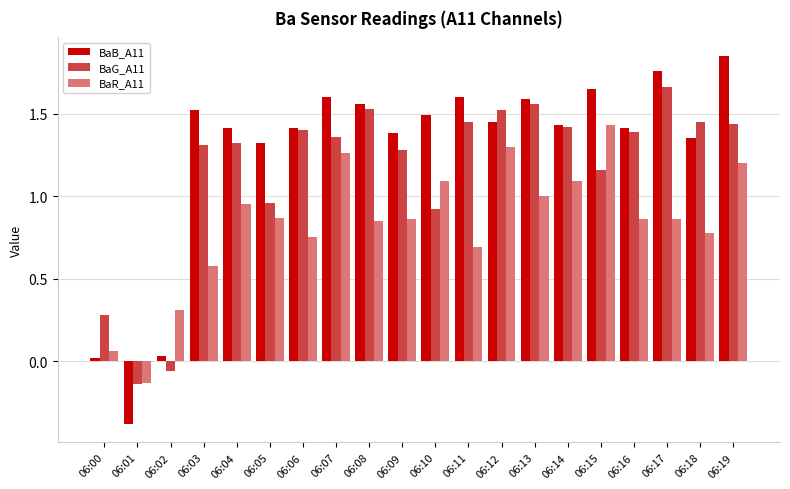

Rank the series by their average value, from highest to lowest.

BaB_A11, BaG_A11, BaR_A11